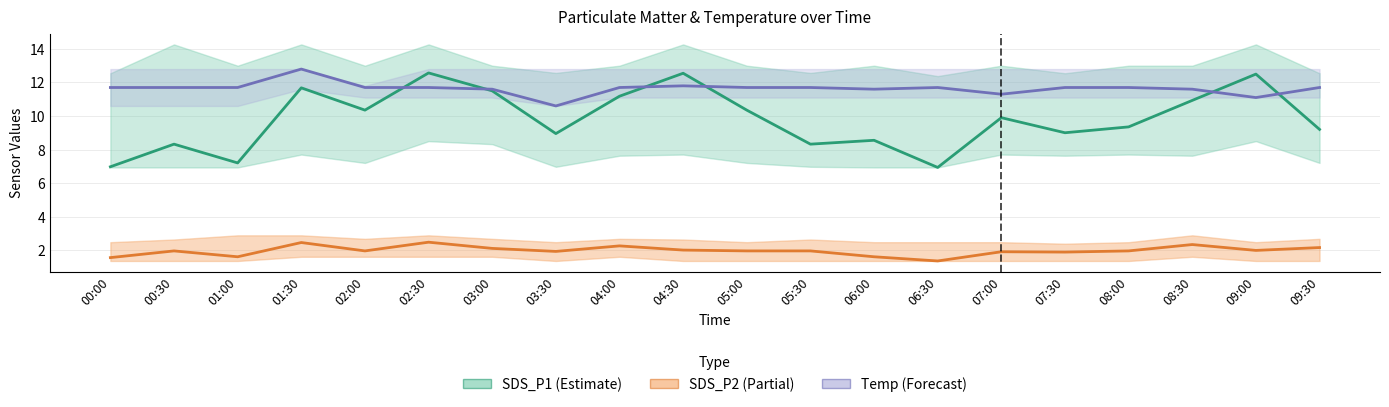

How many lines are shown in the chart?

3